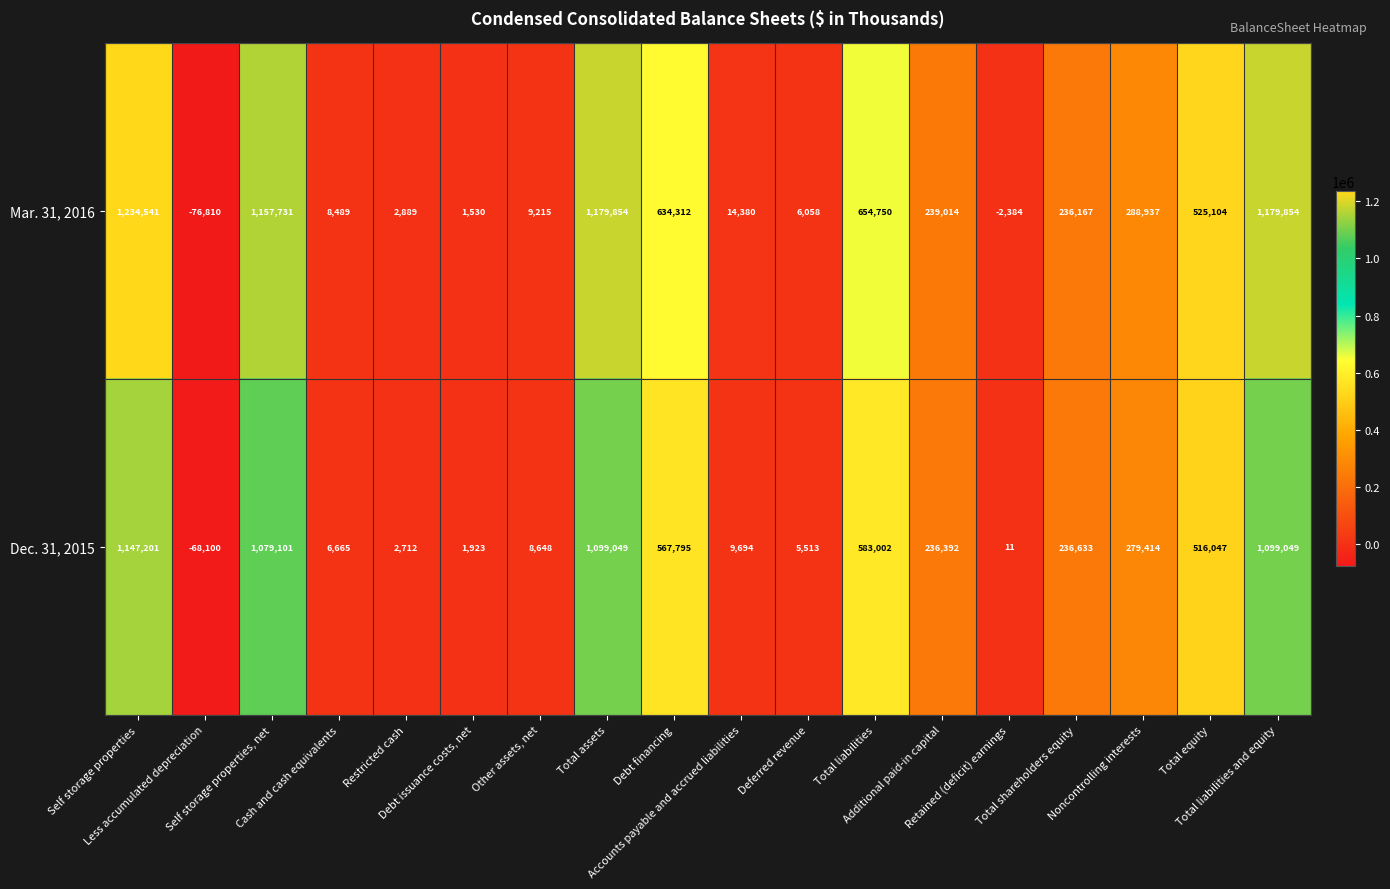

What is the difference between the maximum and minimum values in the Mar. 31, 2016 series?

1311351